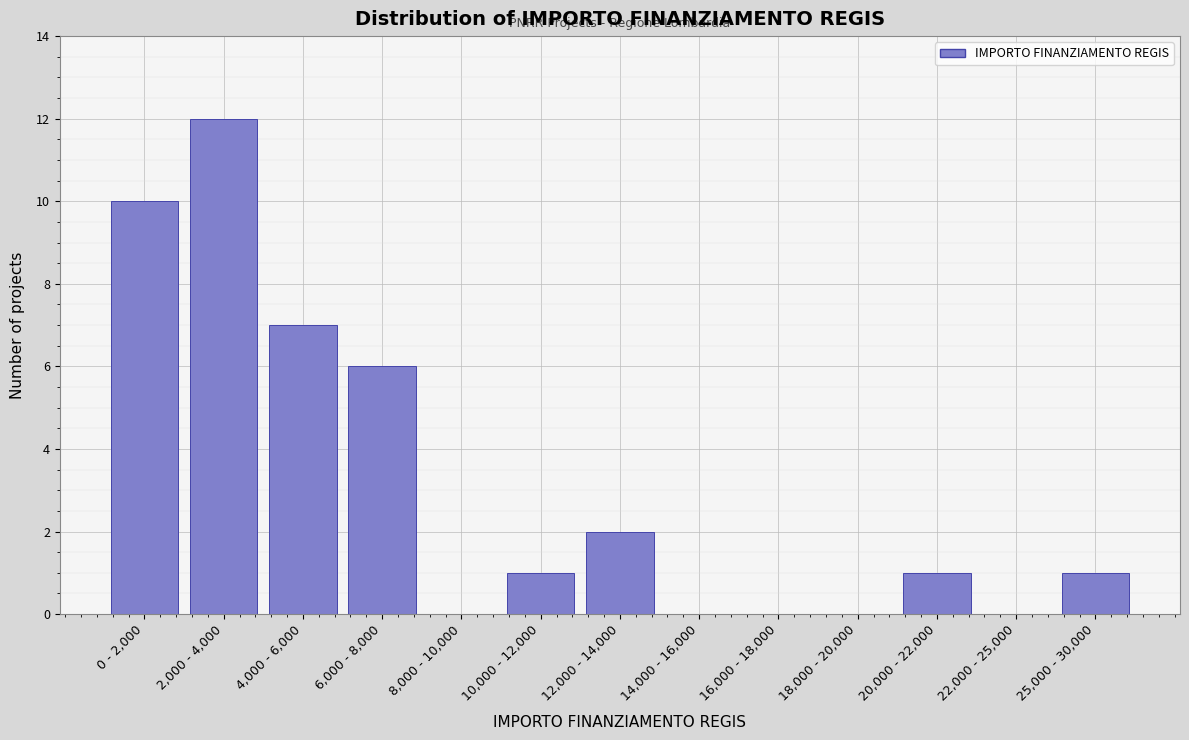

Reading left to right, extract all data points from this chart.

0 - 2,000=10	2,000 - 4,000=12	4,000 - 6,000=7	6,000 - 8,000=6	8,000 - 10,000=0	10,000 - 12,000=1	12,000 - 14,000=2	14,000 - 16,000=0	16,000 - 18,000=0	18,000 - 20,000=0	20,000 - 22,000=1	22,000 - 25,000=0	25,000 - 30,000=1